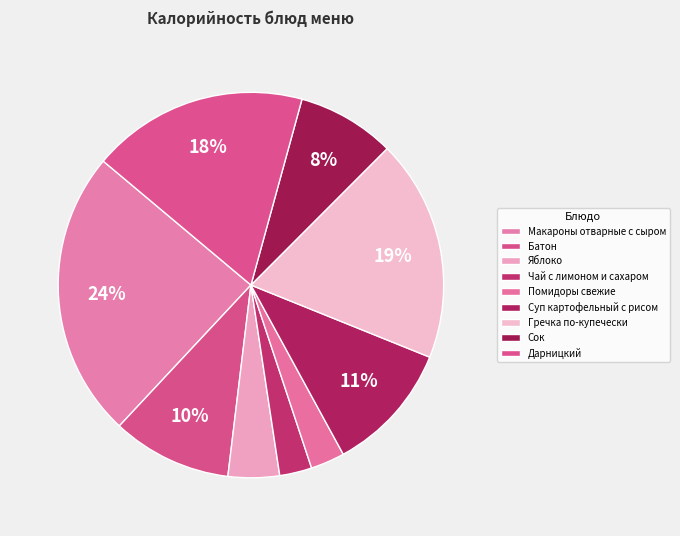

To the nearest percent, what is the average slice percentage?

11%